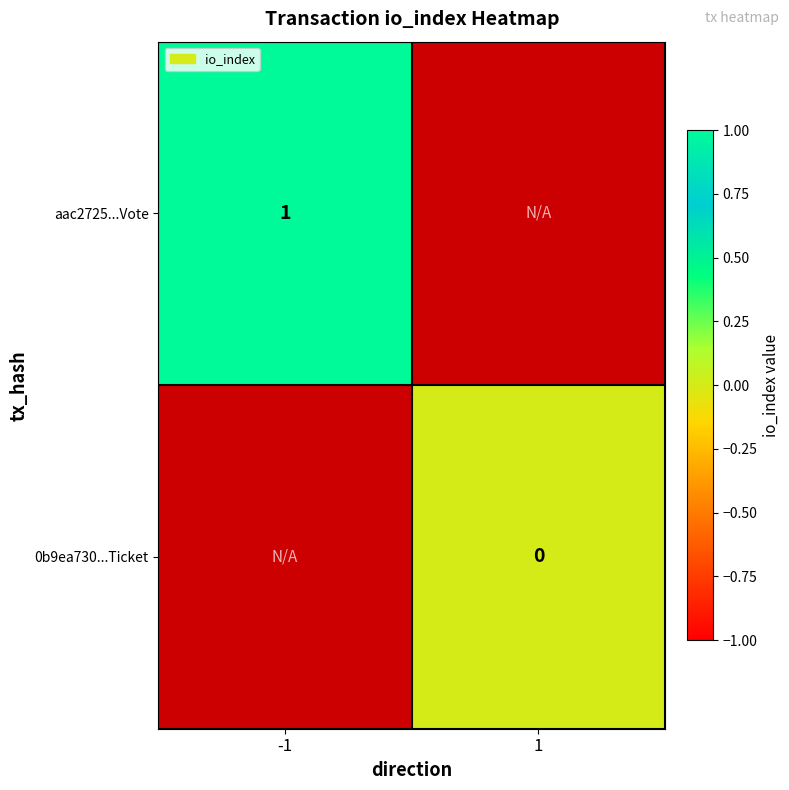

Which has a higher value, 1 or -1?

-1